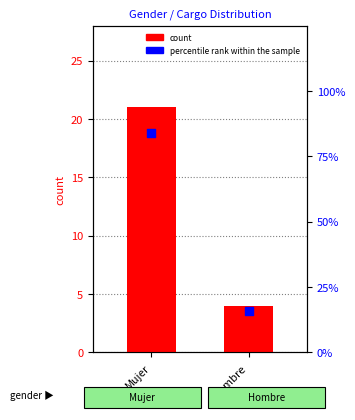

Which series has the largest total across all categories?

percentile rank within the sample